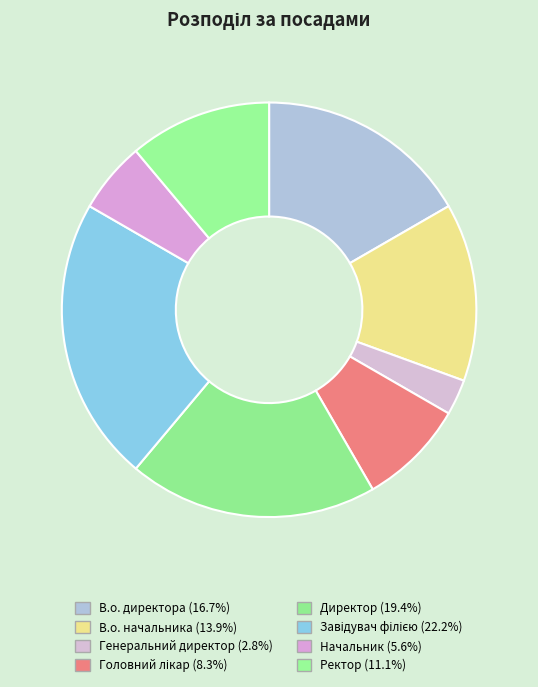

To the nearest percent, what is the average slice percentage?

12%